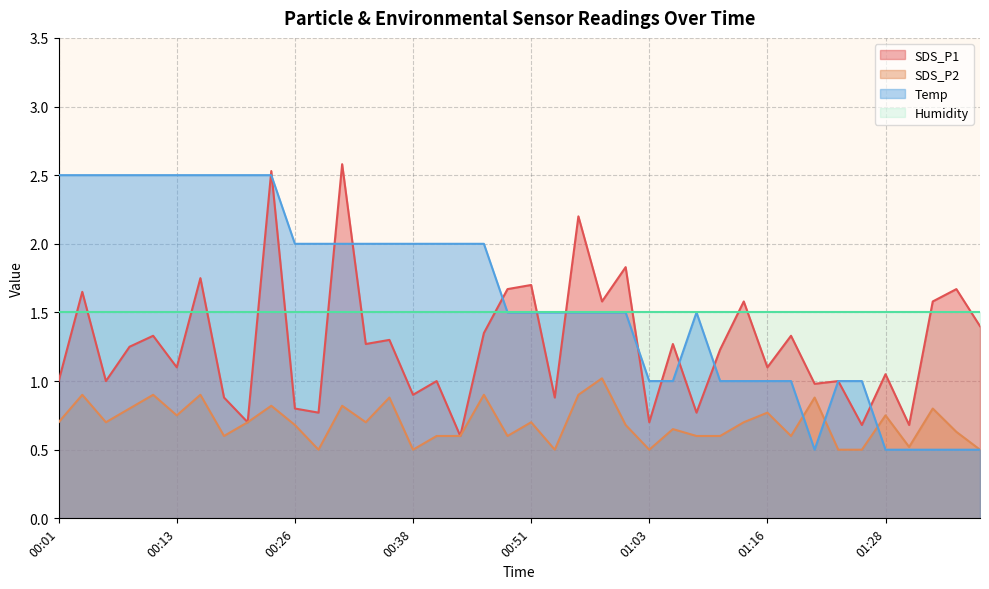

What is the lowest value of the SDS_P1 series?

0.6